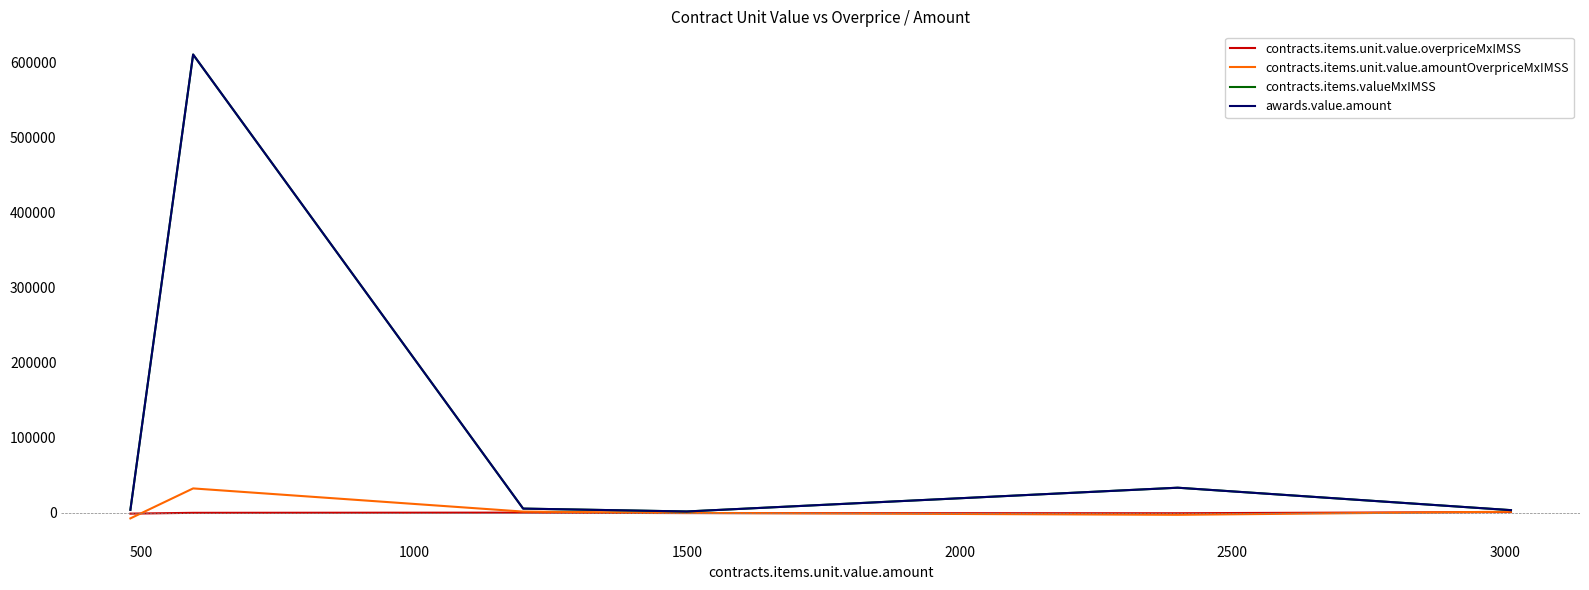

Does the chart have visible grid lines?

No